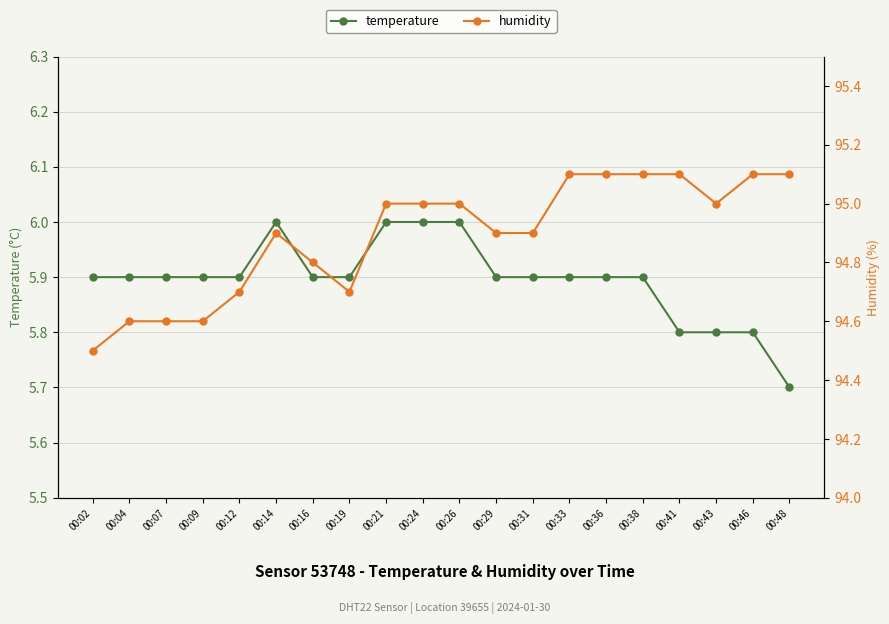

At which label does temperature reach its minimum?

00:48